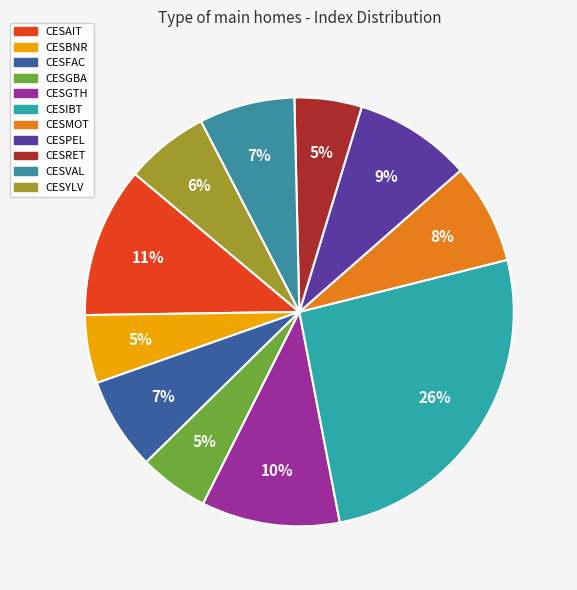

How many slices are in this pie chart?

11